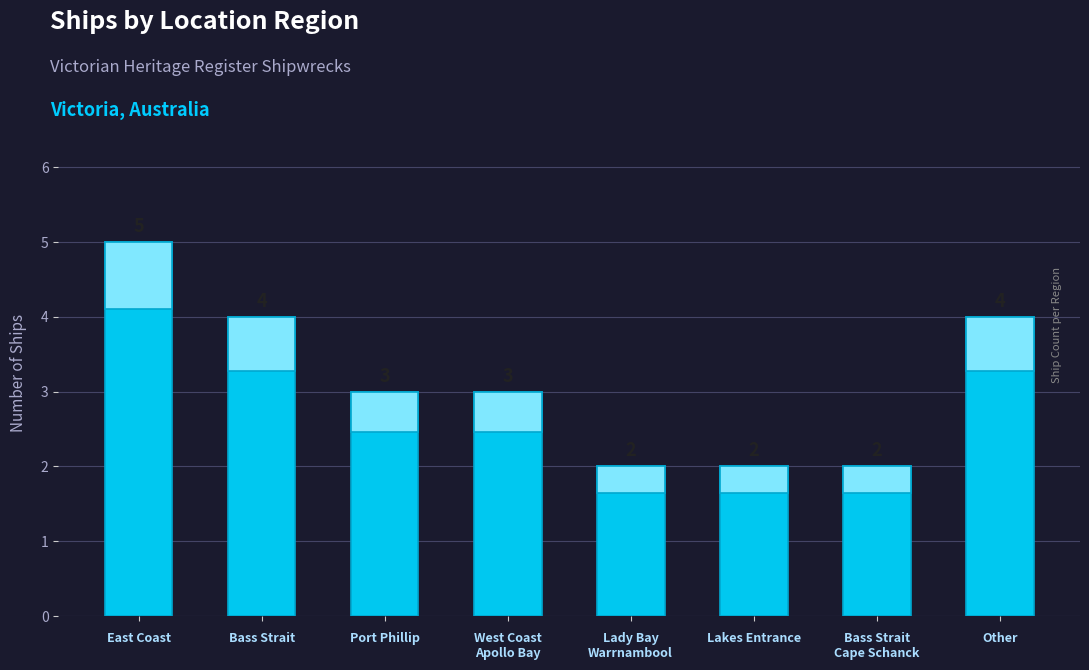

Which category has the lowest value across all series?

Lady Bay
Warrnambool